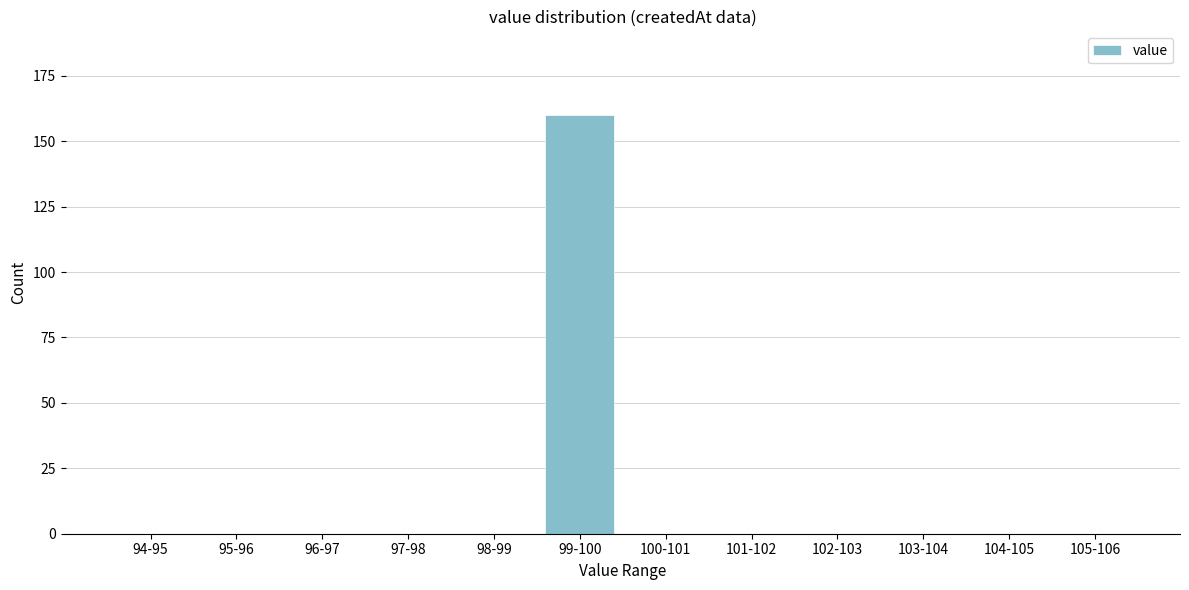

What is the sum of all values?

160